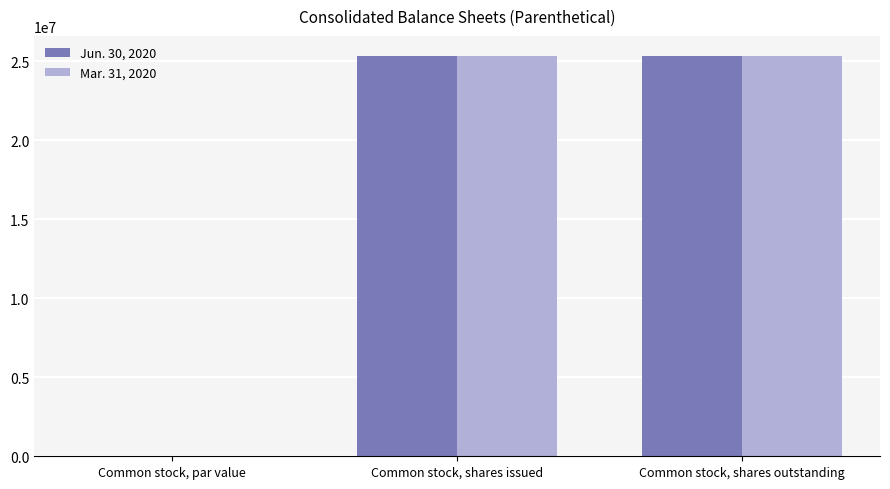

Does the chart contain stacked bars?

No